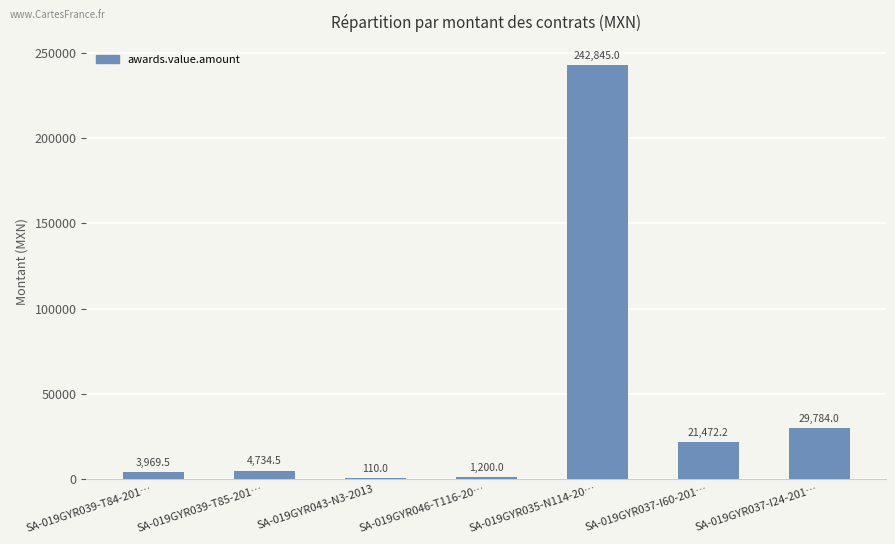

Reading right to left, transcribe all the data shown in this chart.

SA-019GYR037-I24-201…=29784.0	SA-019GYR037-I60-201…=21472.2	SA-019GYR035-N114-20…=242845.0	SA-019GYR046-T116-20…=1200.0	SA-019GYR043-N3-2013=110.0	SA-019GYR039-T85-201…=4734.5	SA-019GYR039-T84-201…=3969.5